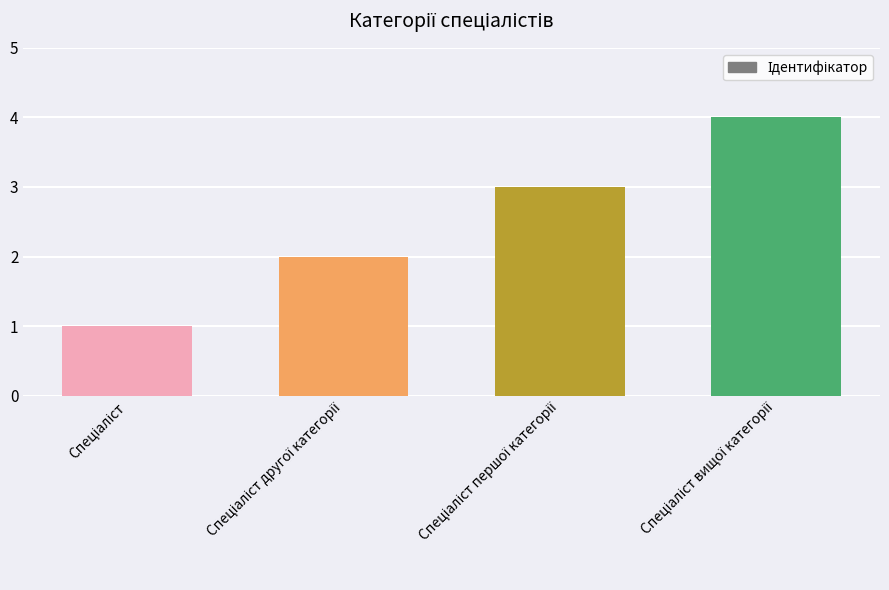

What is the value of the 1st bar from the left?

1